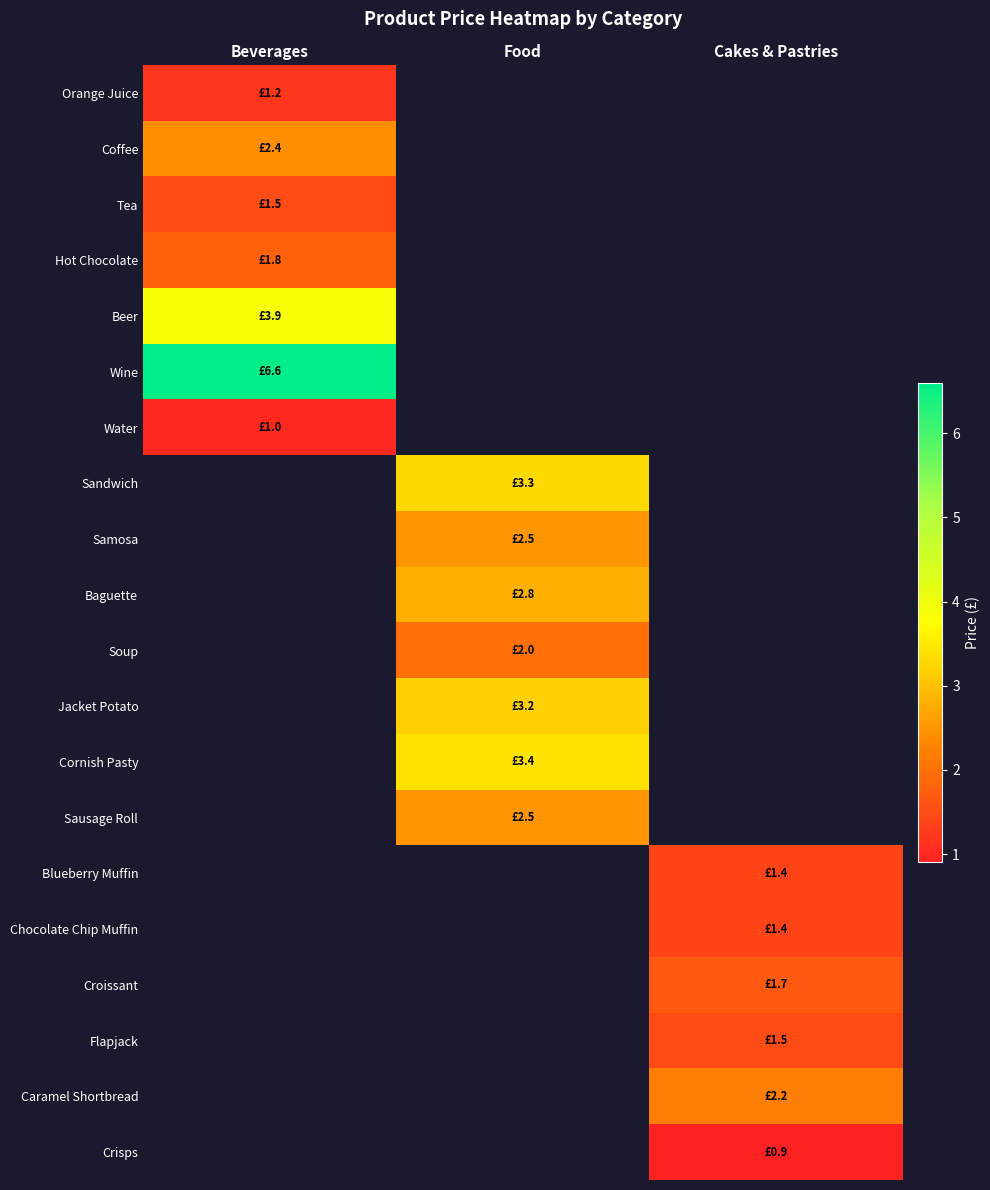

Which series has the largest total across all categories?

Wine